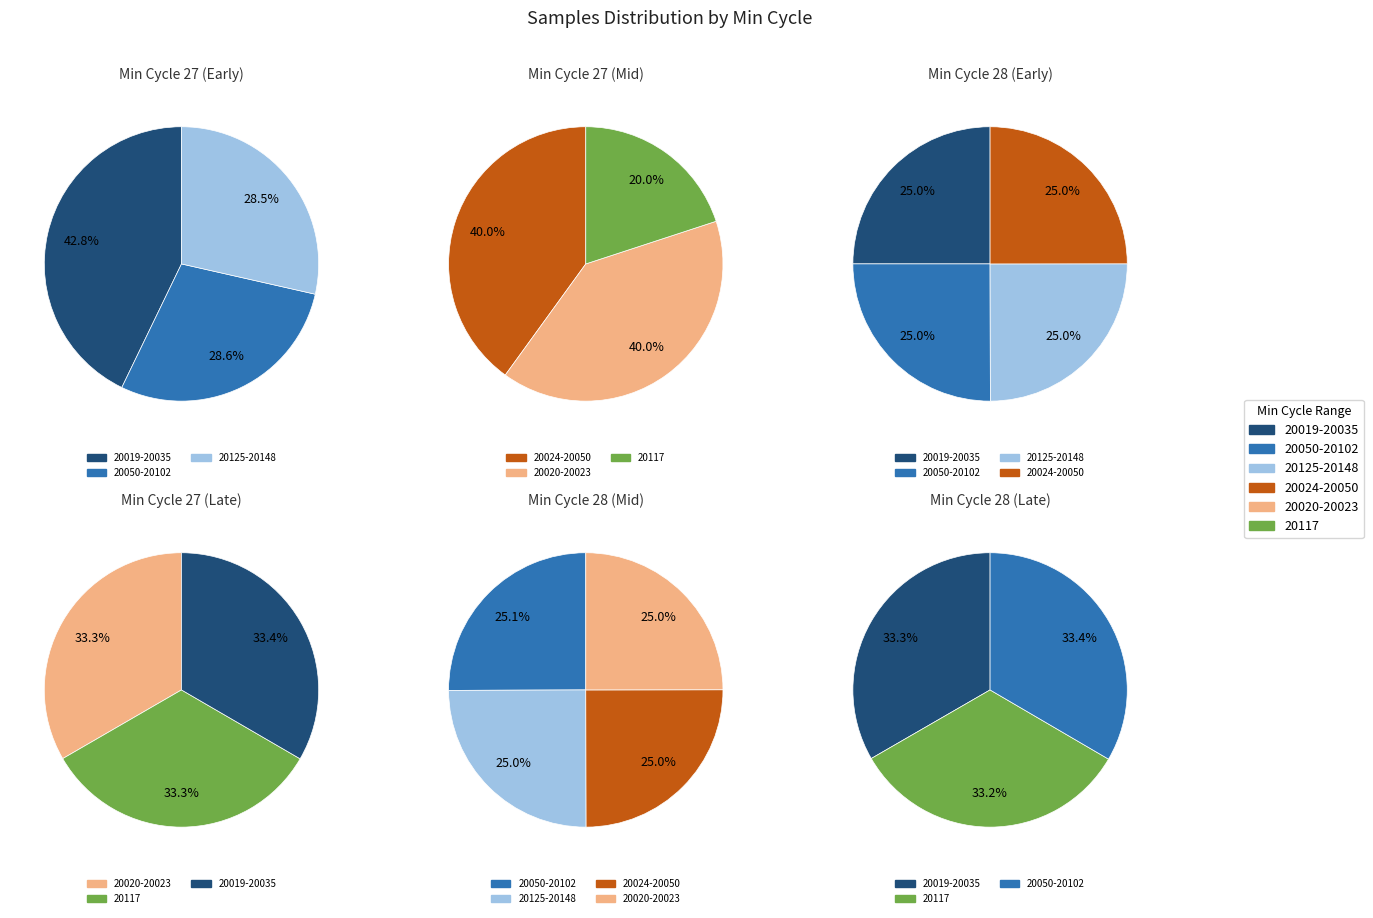

Is there a majority slice in this chart?

No